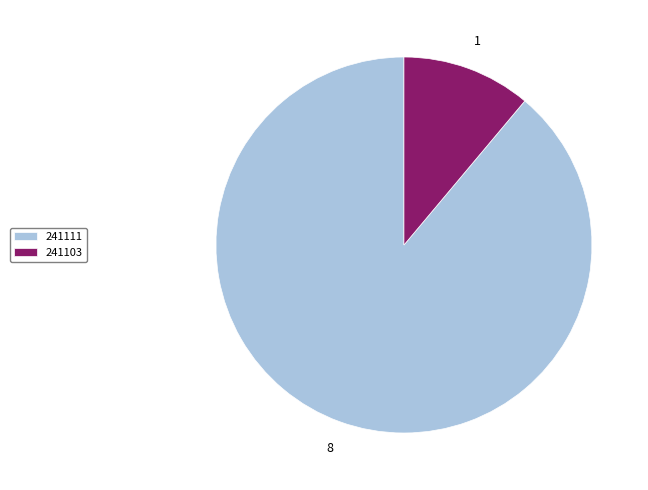

How many segments does this pie chart have?

2